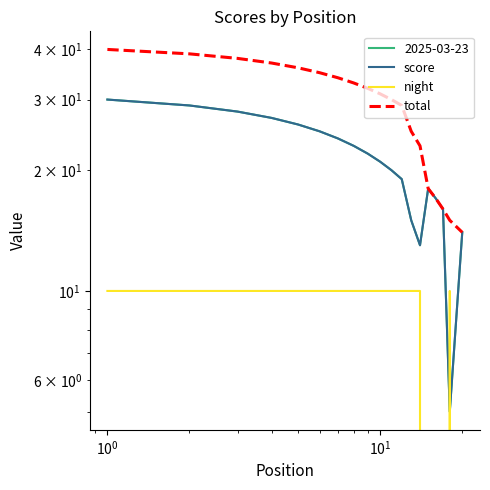

True or false: score and total intersect in this chart.

False